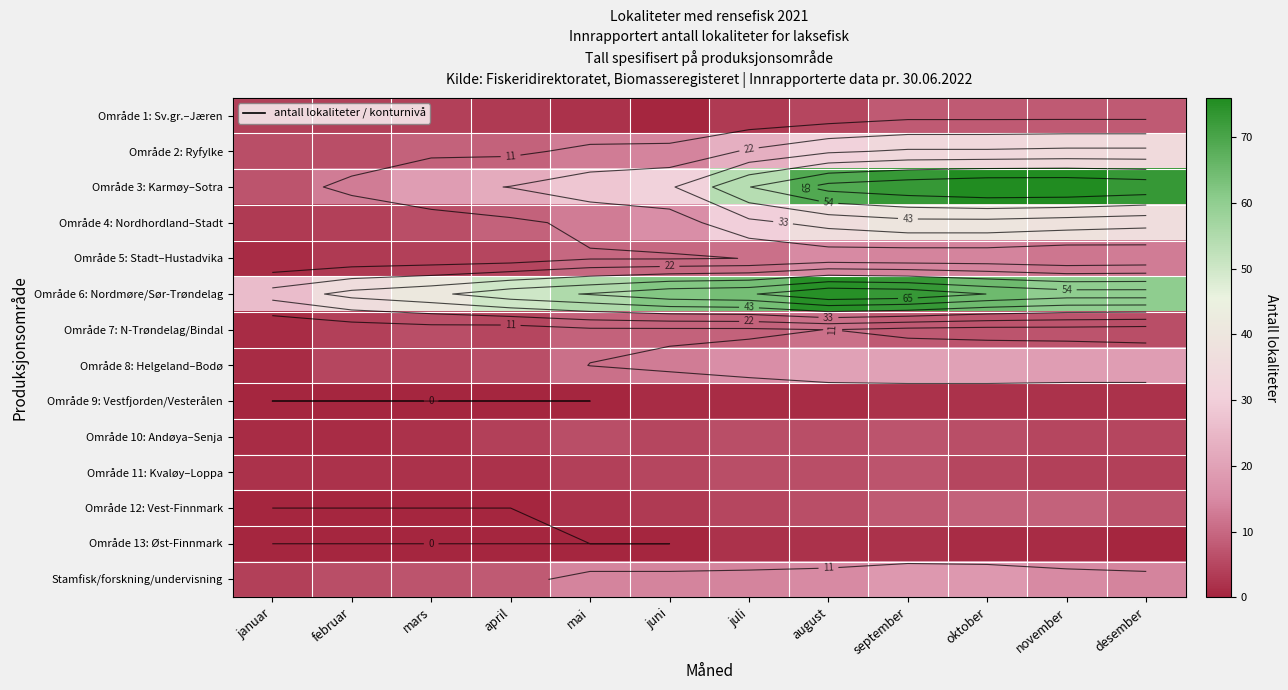

Is it true that Område 10: Andøya–Senja equals 8 at desember?

False